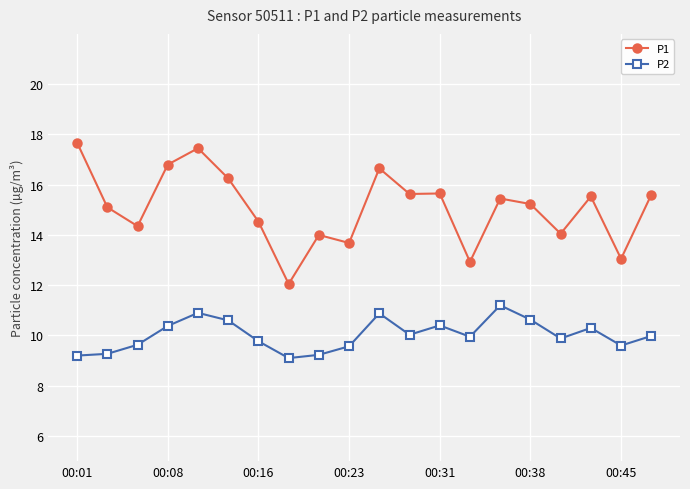

Rank the series by their maximum value, from lowest to highest.

P2, P1